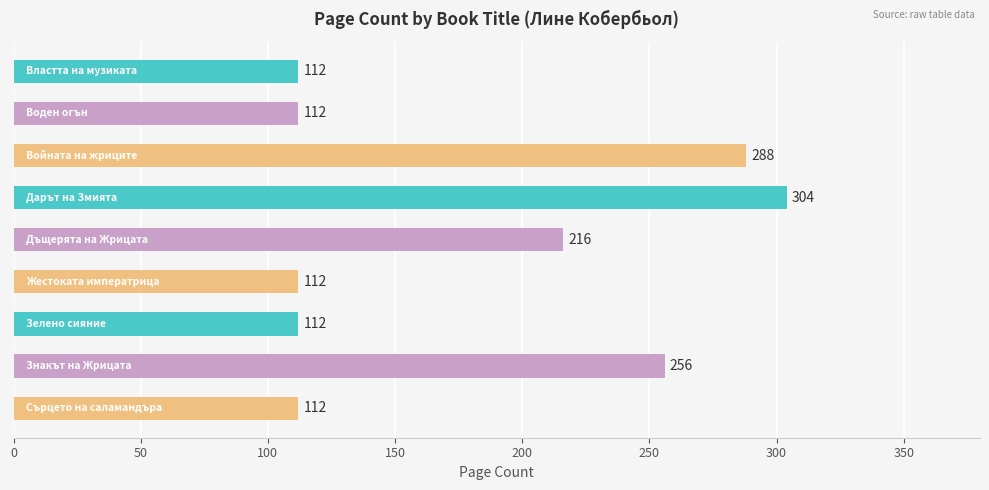

Count the values in the range 112 to 256.

7